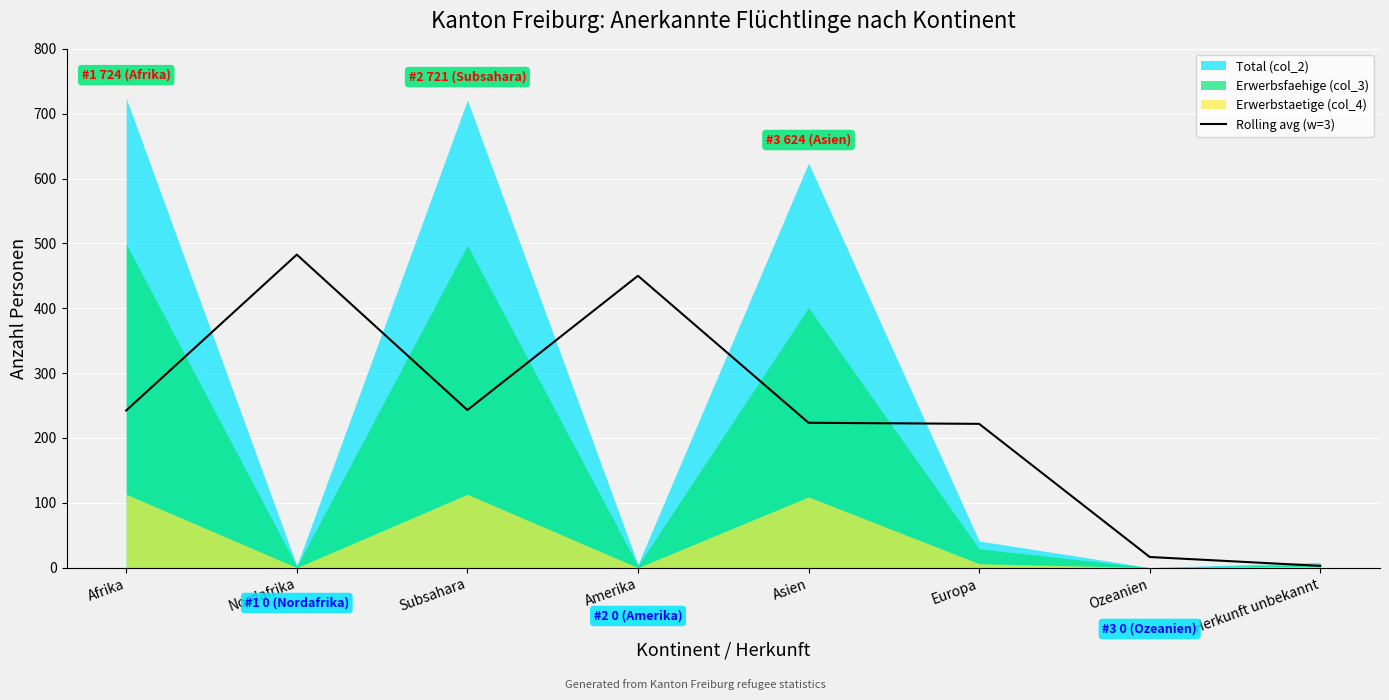

What is the maximum value for Rolling avg (w=3)?

482.7